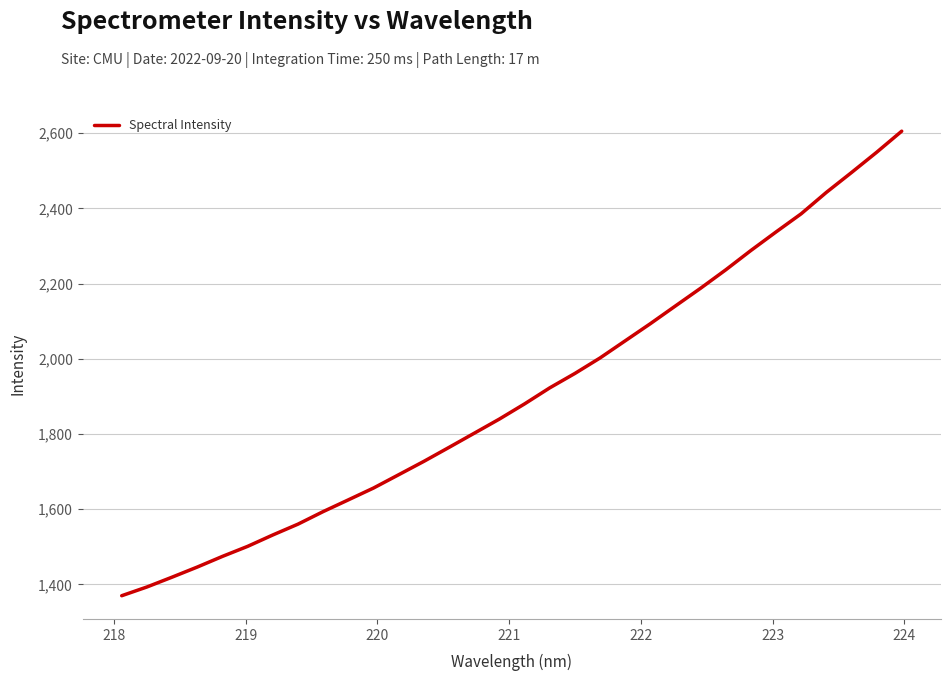

What is the difference between the maximum and minimum values?

1235.6